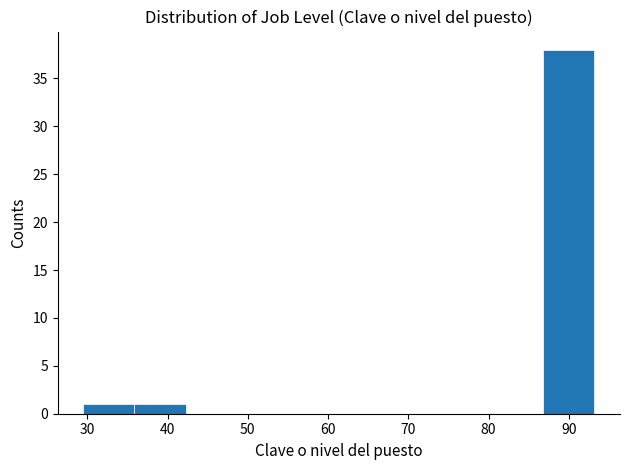

How tall is the bar that spans 36 to 42 on the x-axis? Neither the bar edges nor the heights are printed on the chart, so give them approximately, as read against the axes.

1